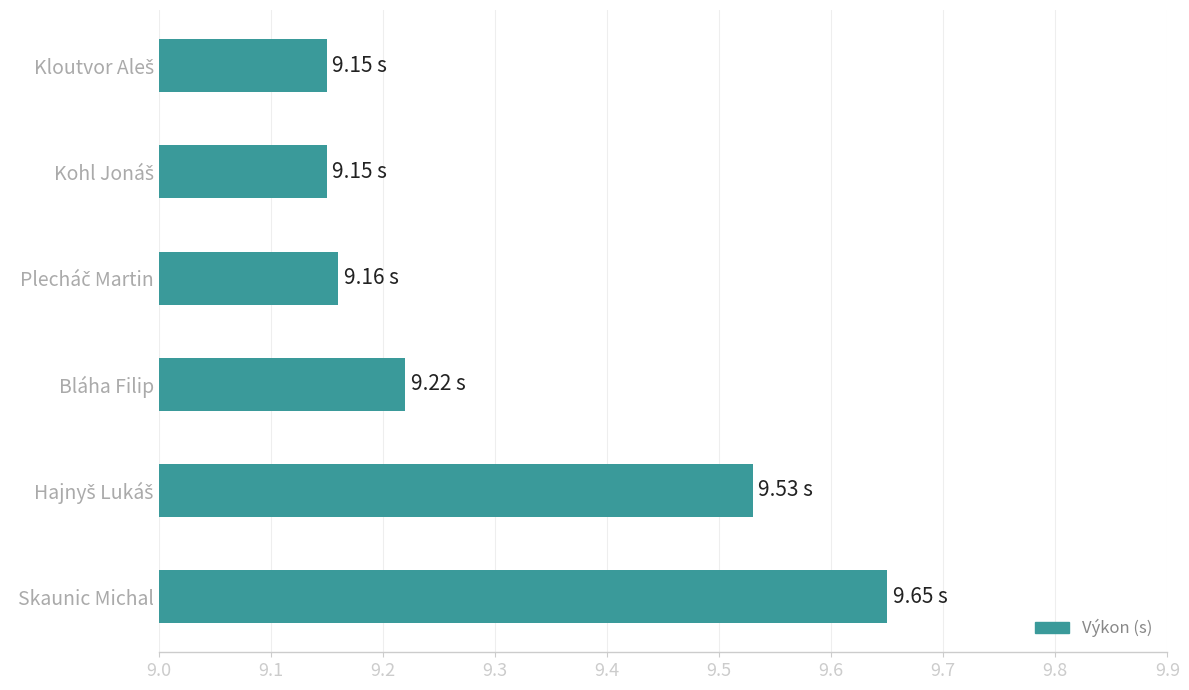

What is the sum of all values?

55.9